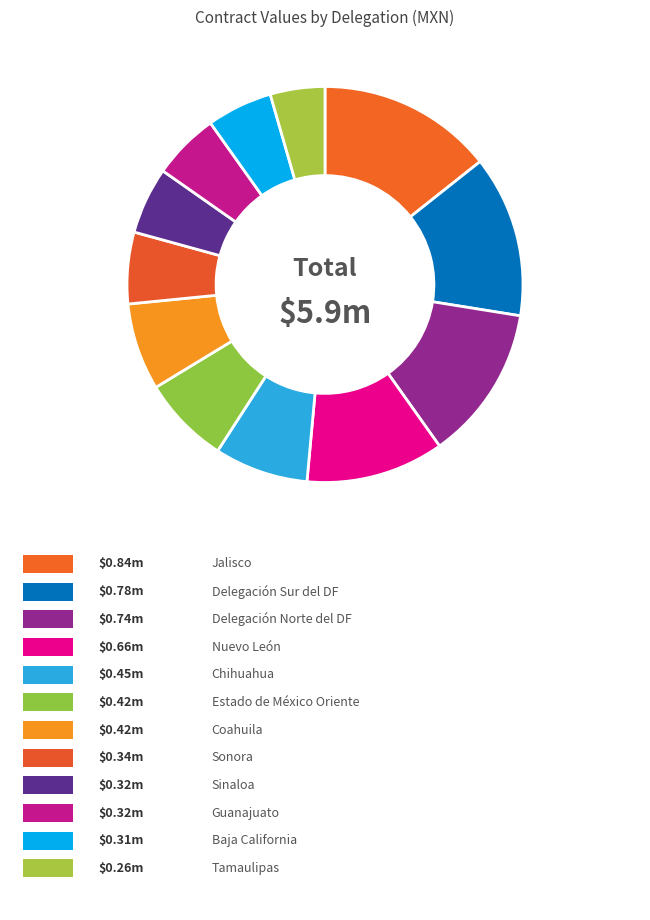

How many segments does this pie chart have?

12